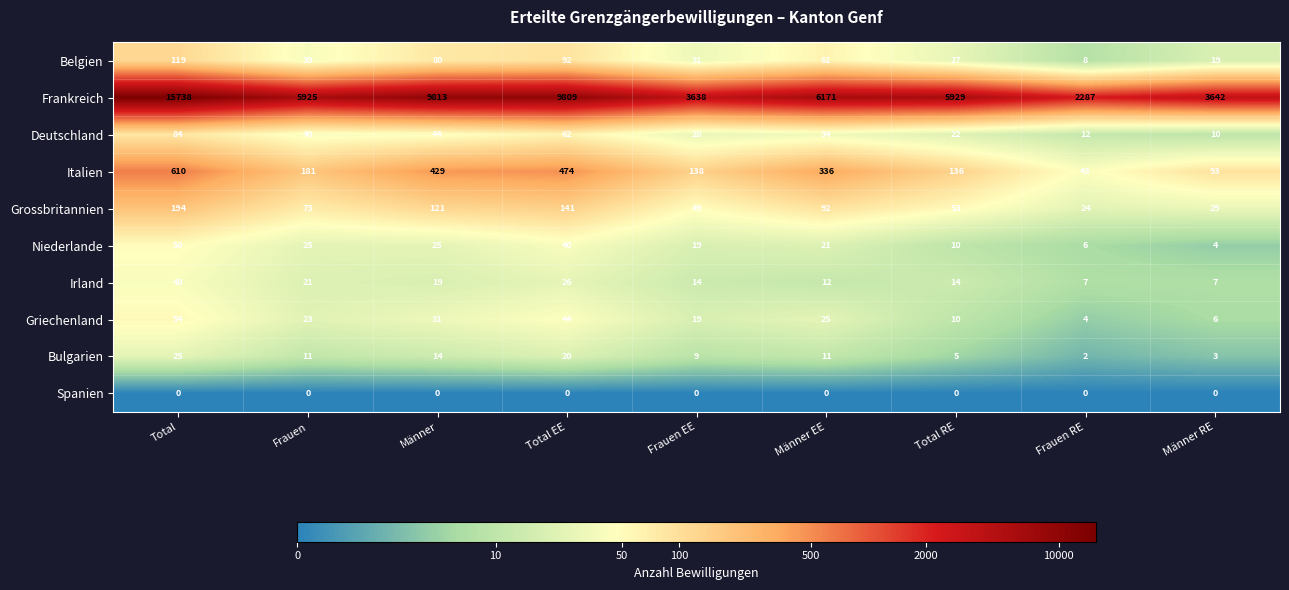

Which series changed the most between Frauen EE and Männer EE?

Frankreich